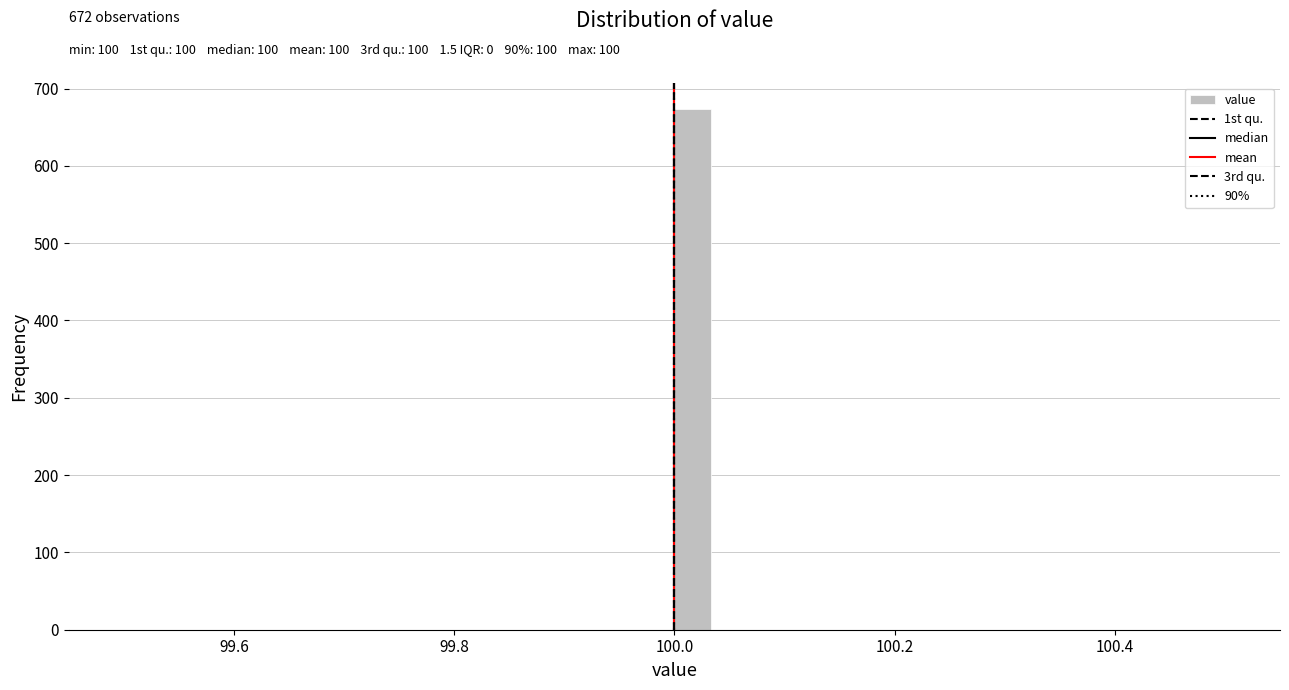

Around what value on the x-axis is the tallest bar? Give the approximate position of its centre, as read against the axis.

100.02